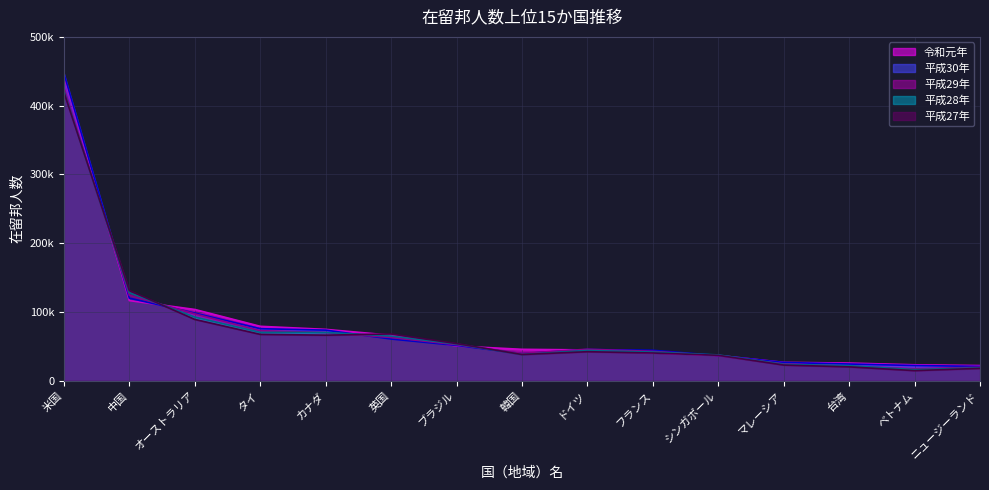

Rank the series at フランス from lowest to highest value.

平成27年, 令和元年, 平成28年, 平成29年, 平成30年